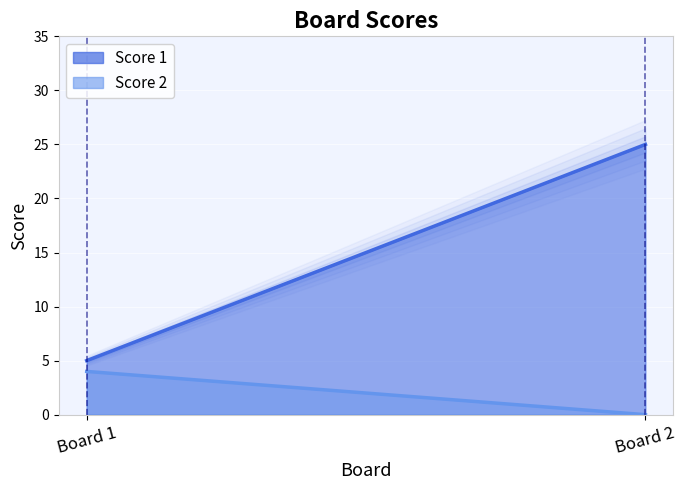

Is it true that Score 2 equals 3 at 2?

False